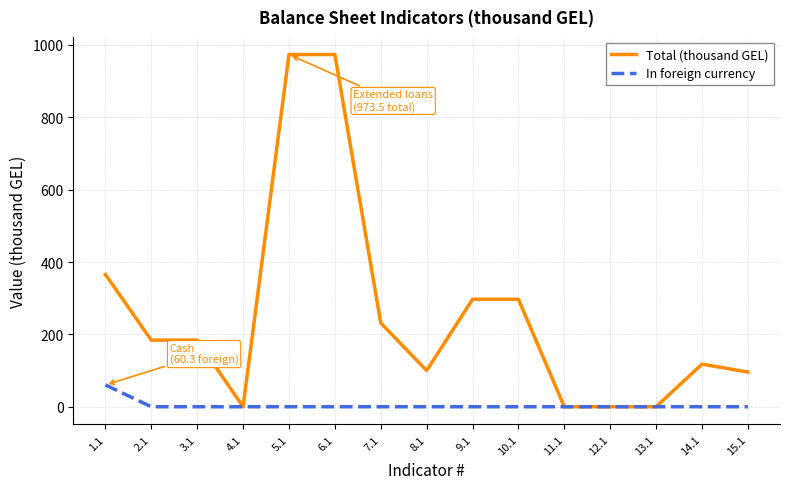

True or false: In foreign currency has a value of 0.0 at 9.1.

True